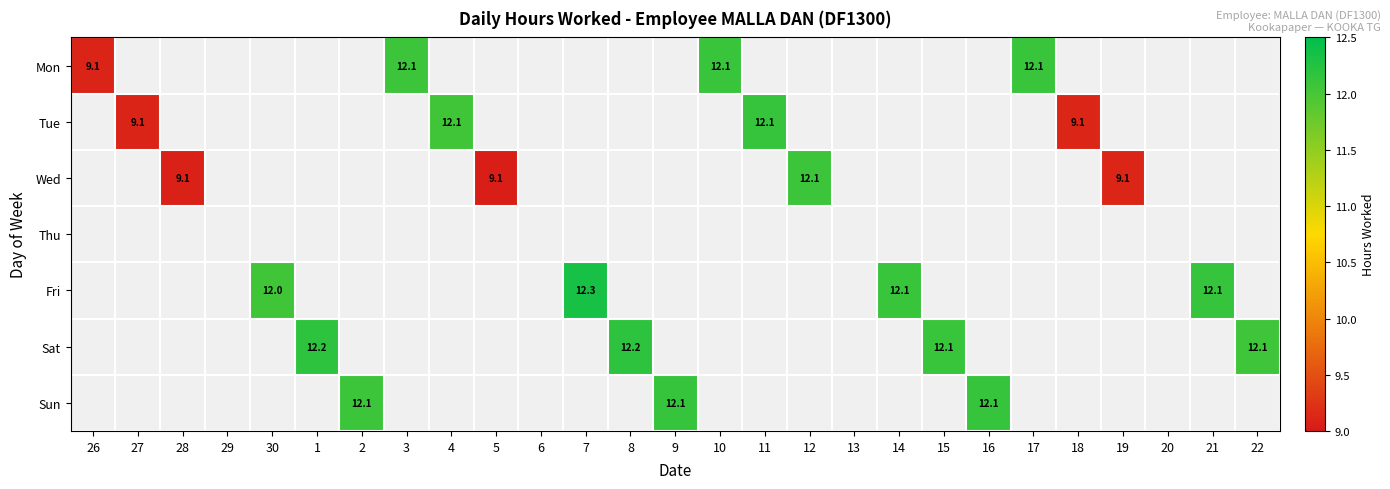

True or false: Sat has a value of 12.1 at 22.

True